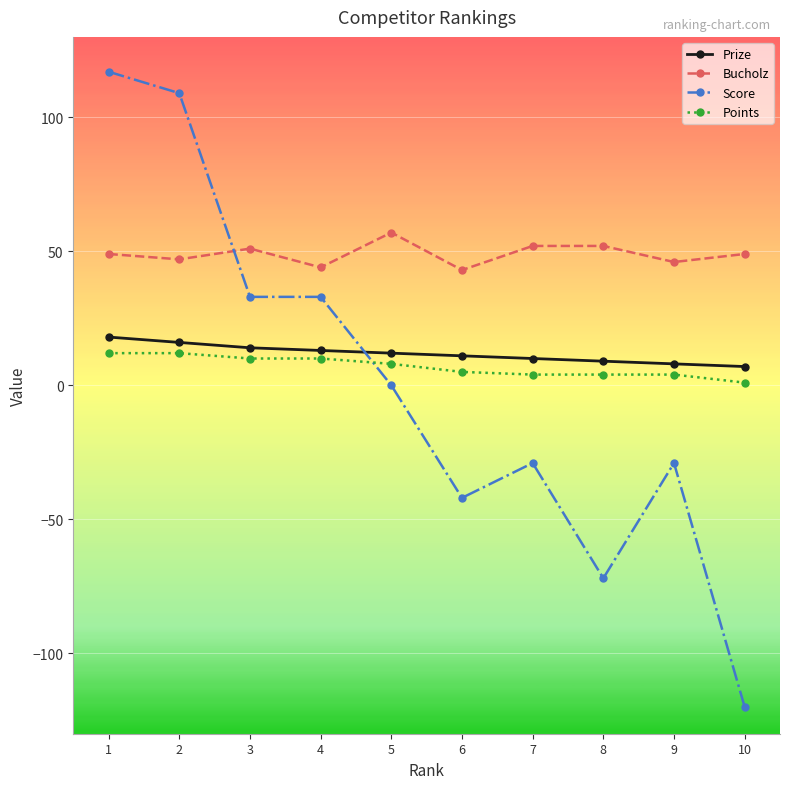

Count the number of categories in the chart.

10